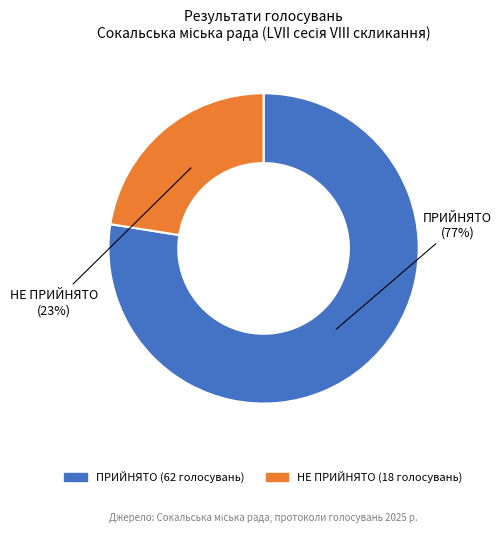

The ПРИЙНЯТО slice represents 72% of the pie. True or false?

False